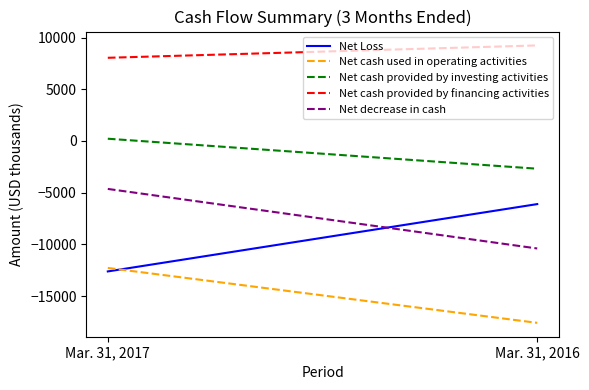

What is the value of the Net cash provided by financing activities point at the 1st from the left?

8048